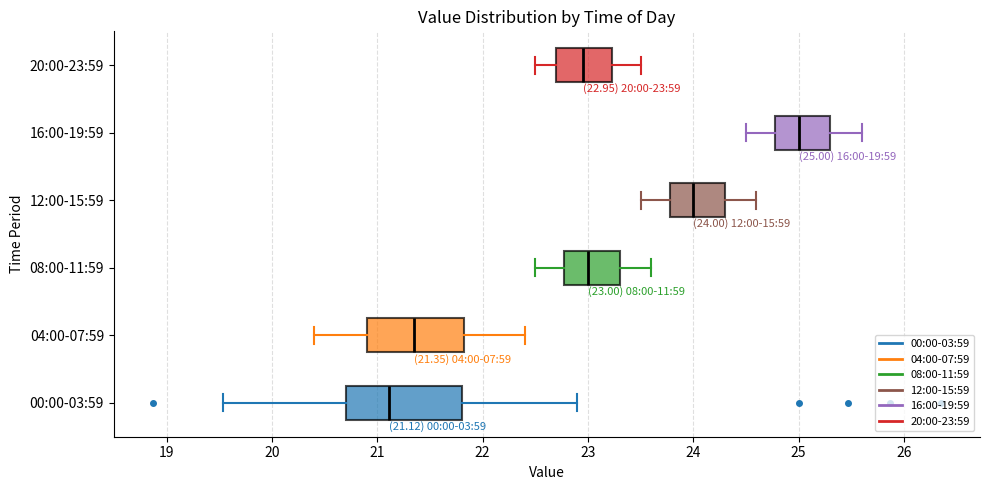

Comparing the boxes themselves (not the whiskers), which one is the widest?

00:00-03:59